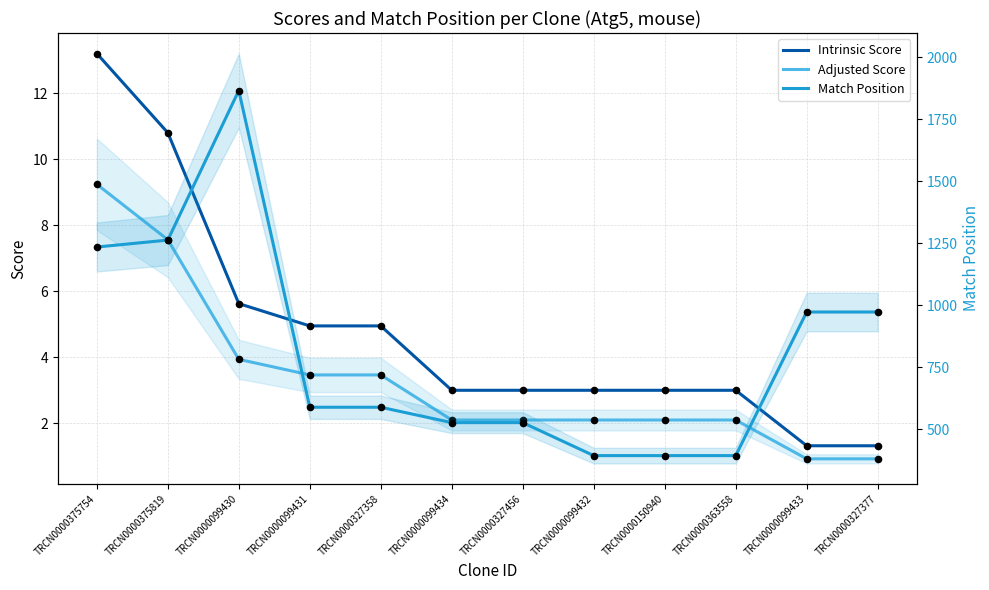

Which series has the largest Y range (max minus min)?

Match Position